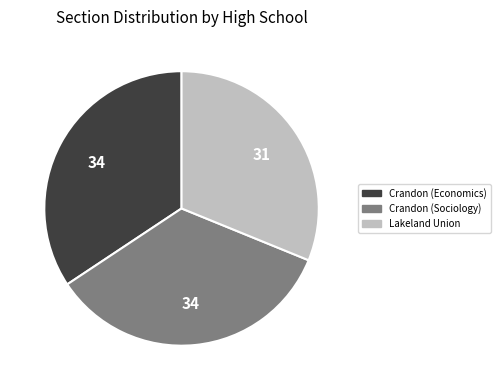

Which slice is the smallest?

Lakeland Union